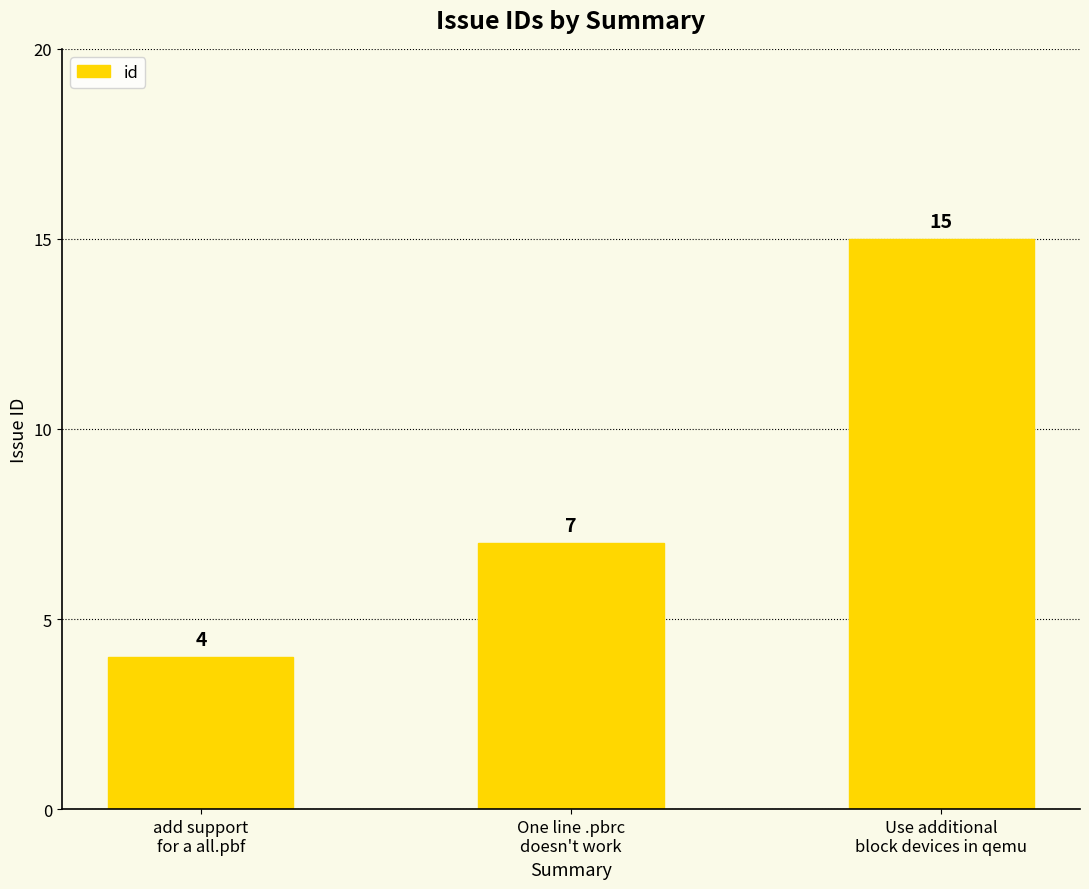

What is the greatest value displayed?

15